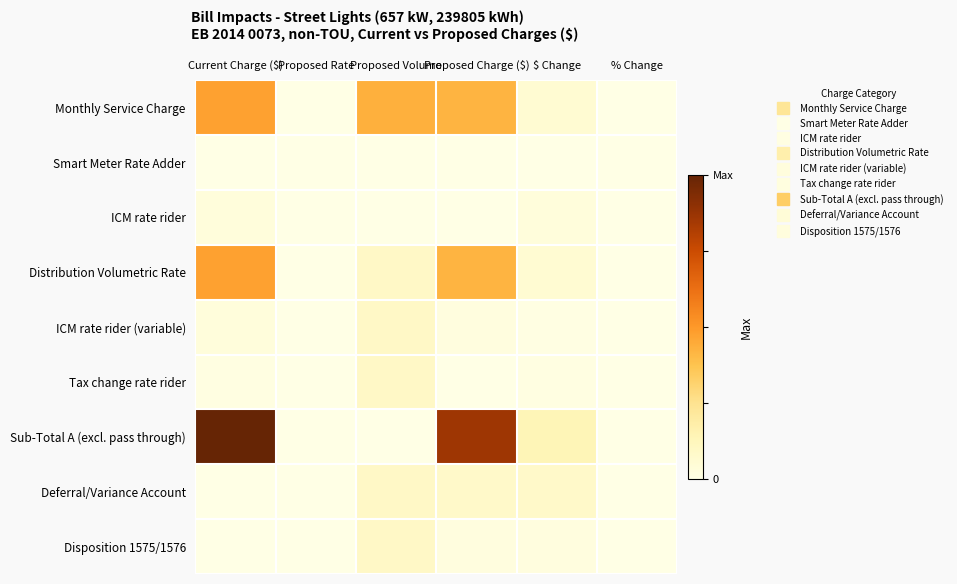

Rank the series by their maximum value, from lowest to highest.

Smart Meter Rate Adder, ICM rate rider, ICM rate rider (variable), Tax change rate rider, Deferral/Variance Account, Disposition 1575/1576, Distribution Volumetric Rate, Monthly Service Charge, Sub-Total A (excl. pass through)